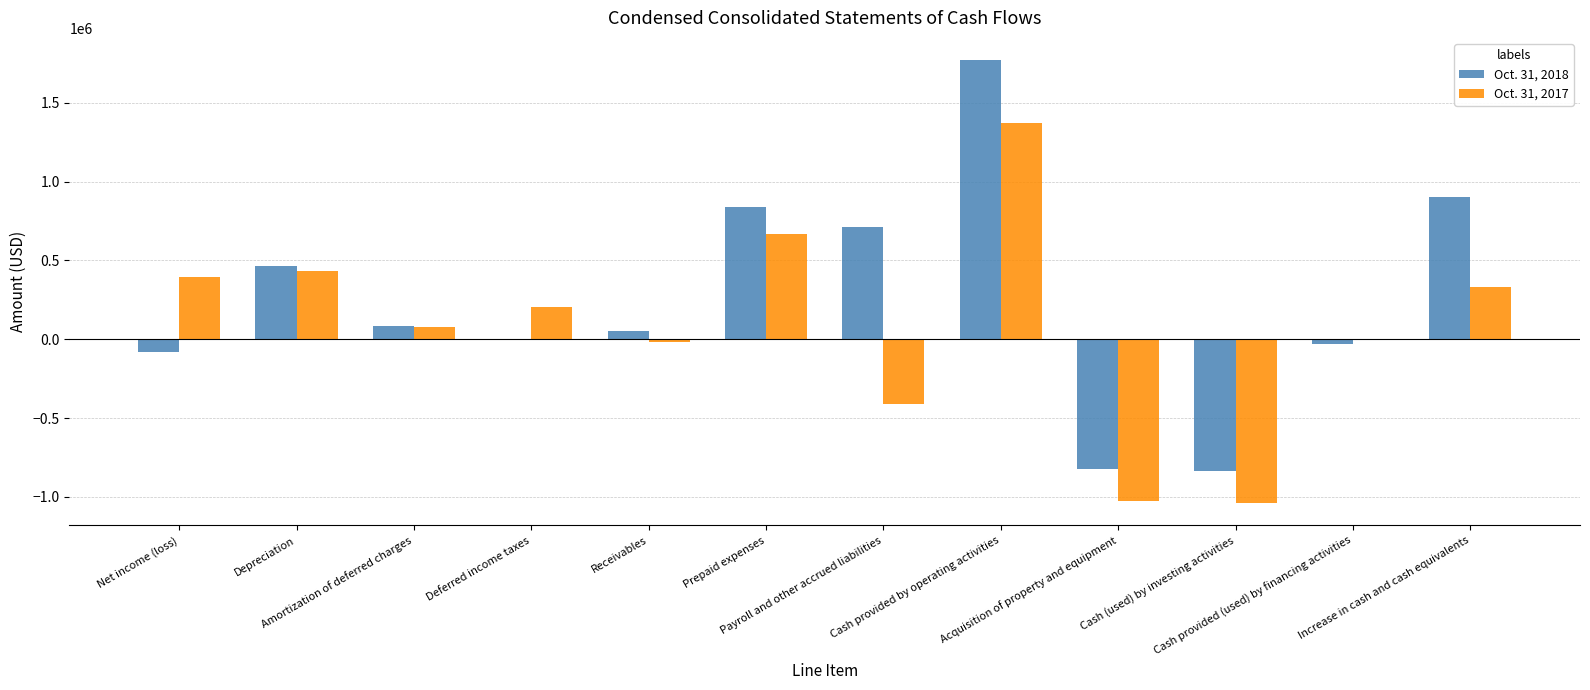

How many categories are shown in the chart?

12